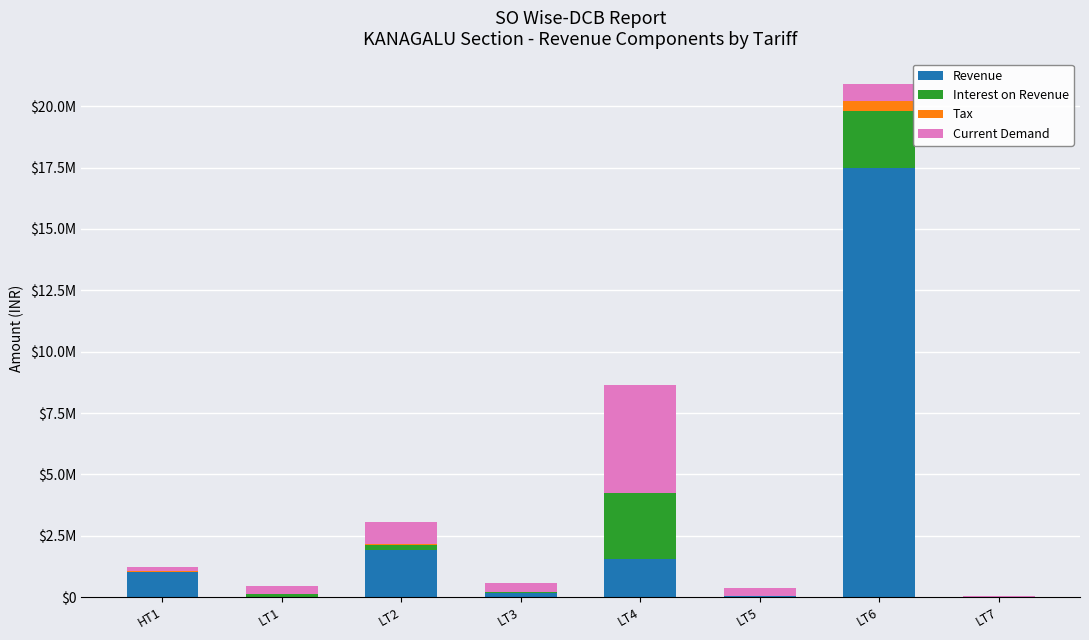

True or false: Revenue has a value of 297641.0 at LT3.

False